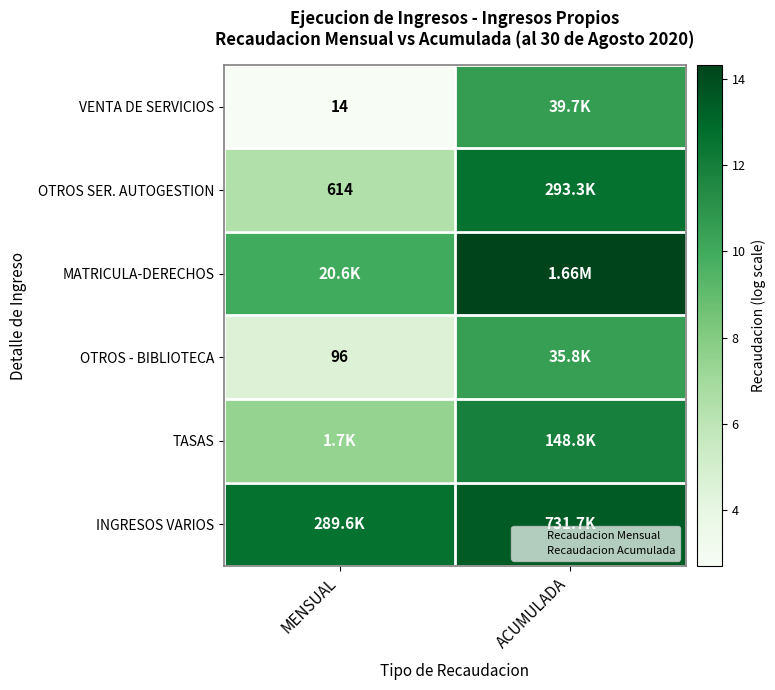

At ACUMULADA, list the series in order from smallest to largest.

OTROS - BIBLIOTECA, VENTA DE SERVICIOS, TASAS, OTROS SER. AUTOGESTION, INGRESOS VARIOS, MATRICULA-DERECHOS